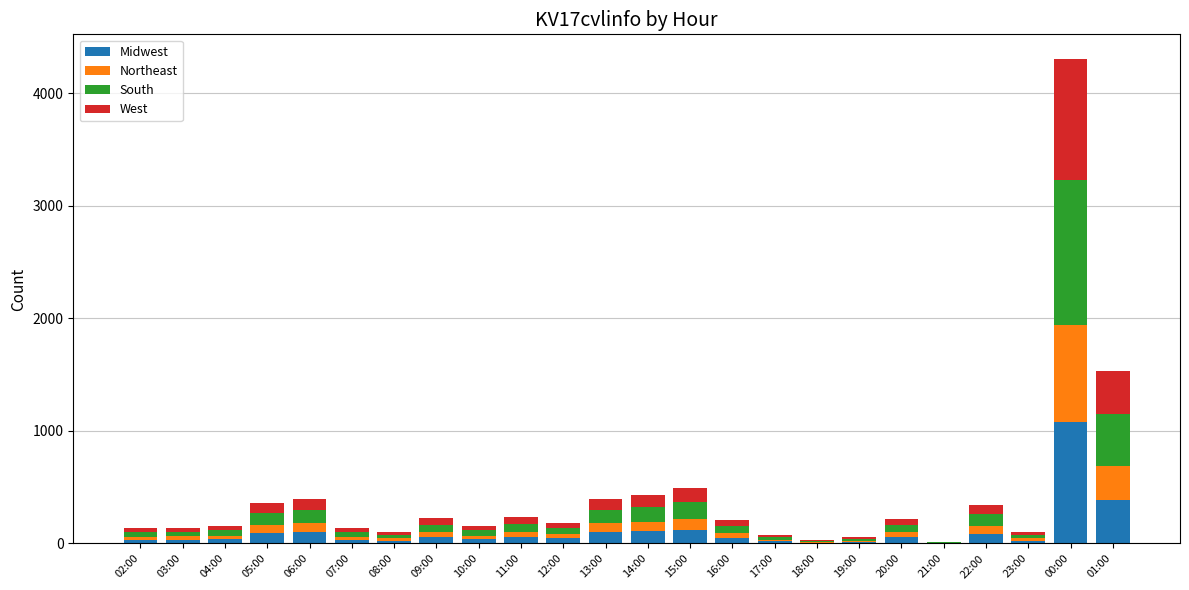

Which category has the highest value in the Midwest series?

00:00